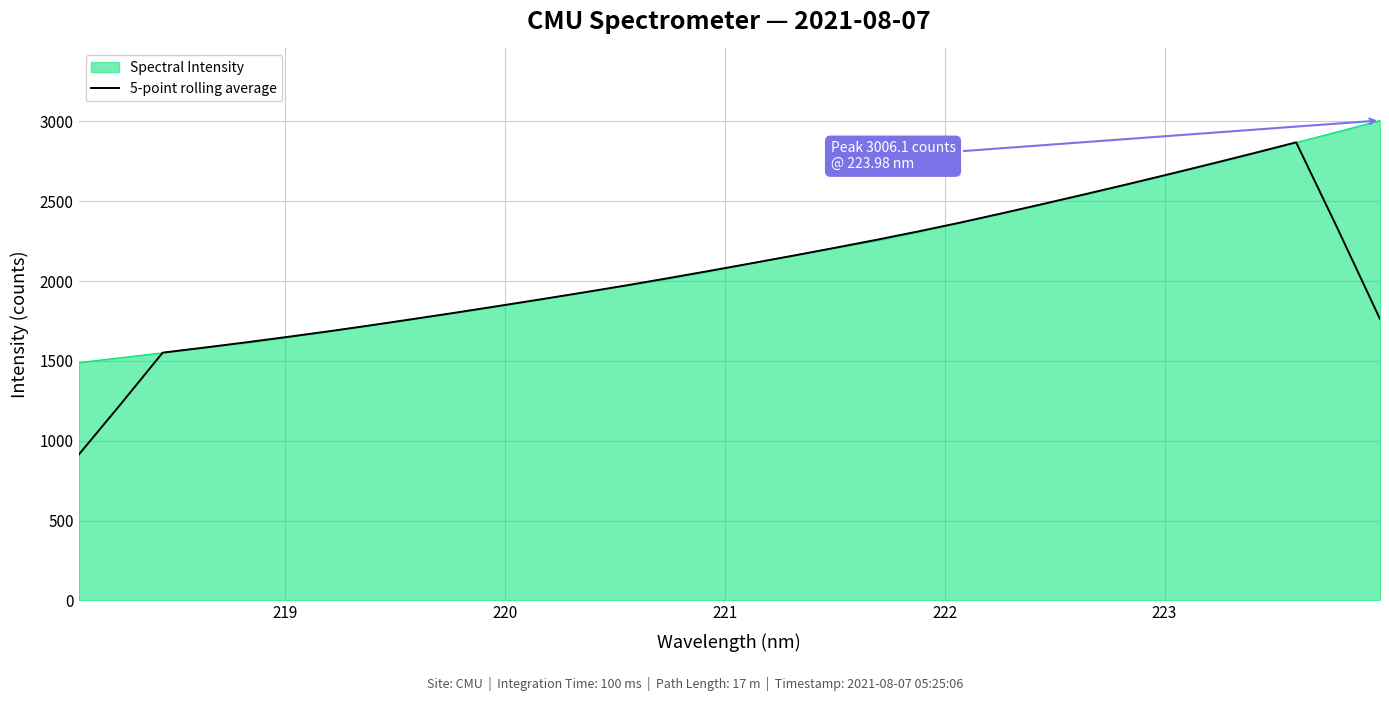

What is the minimum value for Spectral Intensity?

1489.3